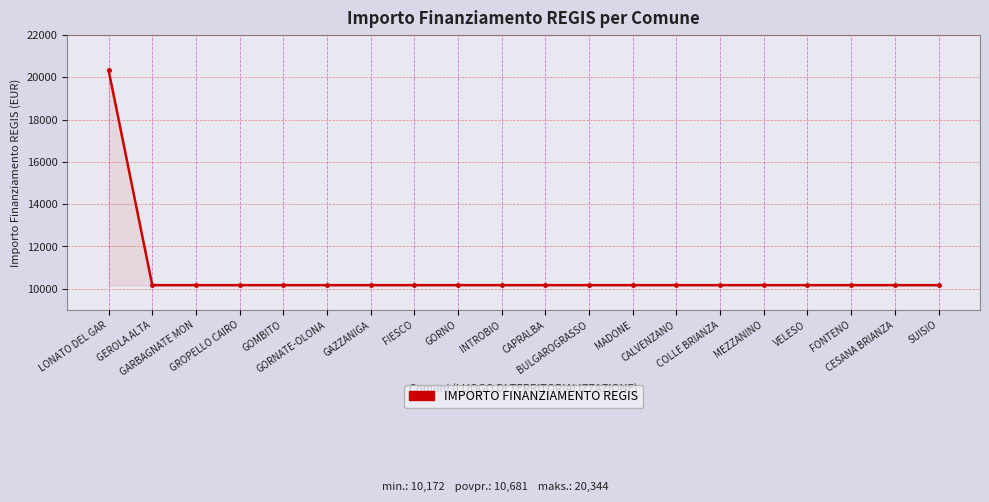

What is the sum of all values?

213612